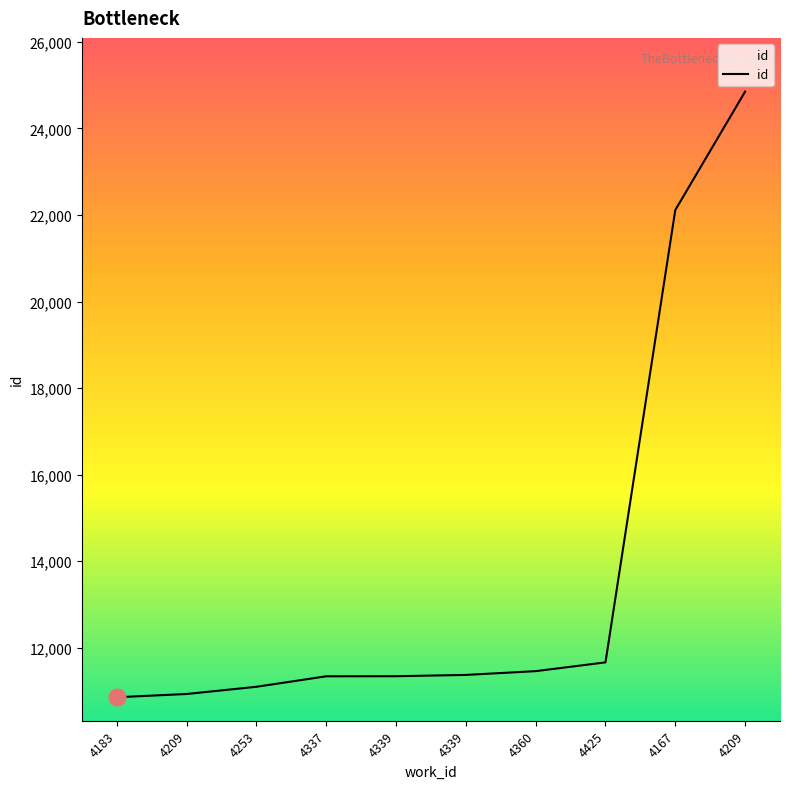

Is this an area chart (filled region under the line)?

Yes